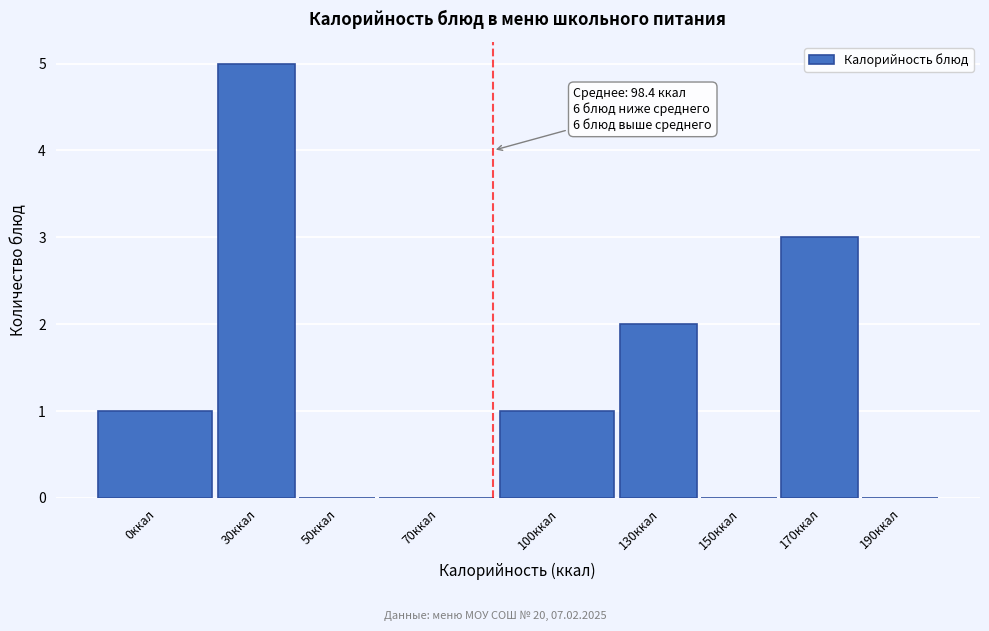

Reading left to right, transcribe all the data shown in this chart.

0ккал=1	30ккал=5	50ккал=0	70ккал=0	100ккал=1	130ккал=2	150ккал=0	170ккал=3	190ккал=0